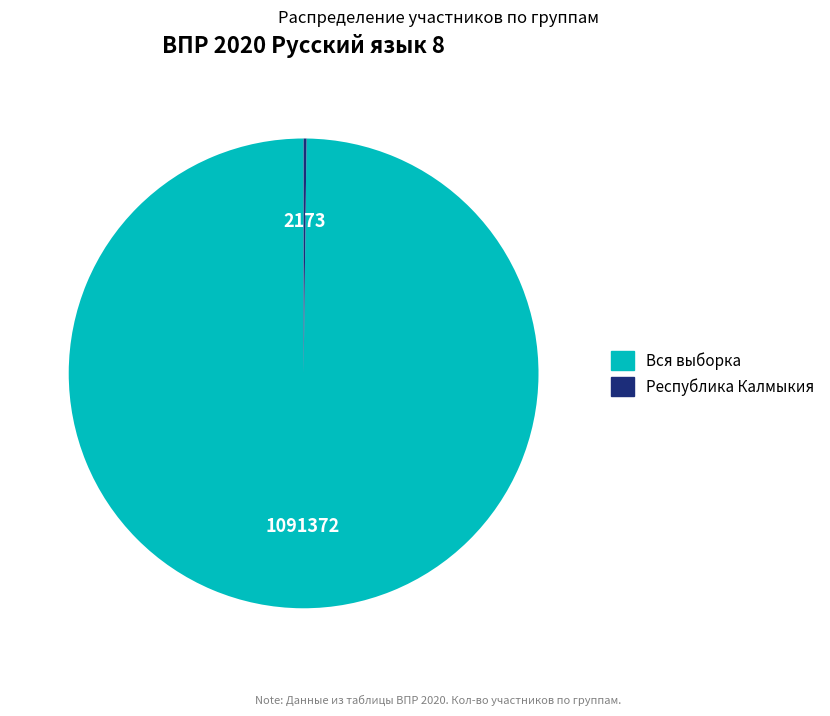

The Вся выборка slice represents 89% of the pie. True or false?

False